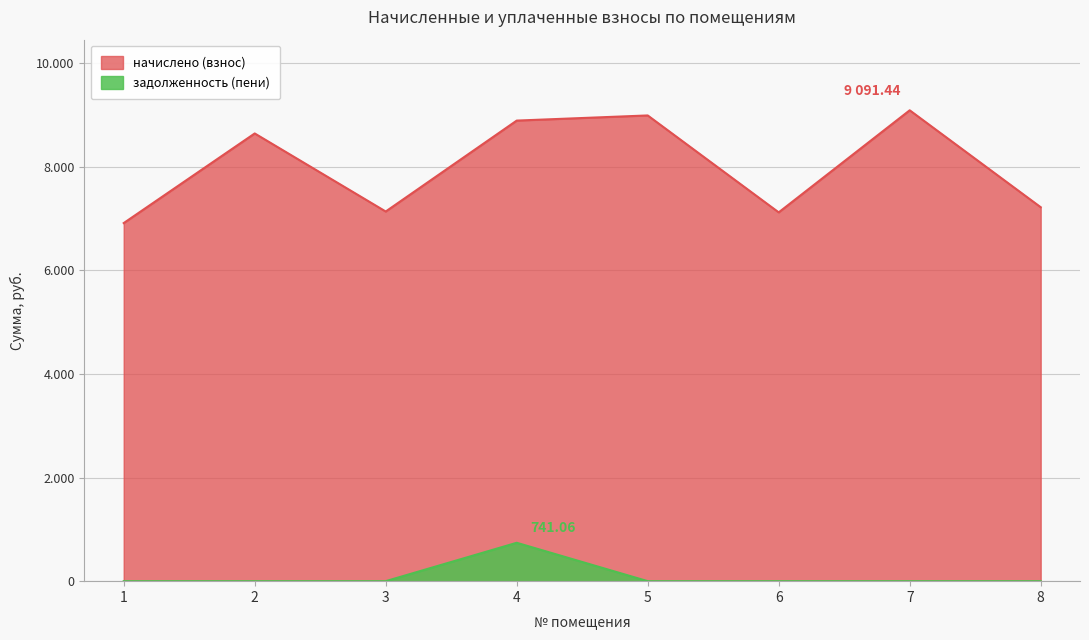

What is the average value of the задолженность (пени) series?

92.6